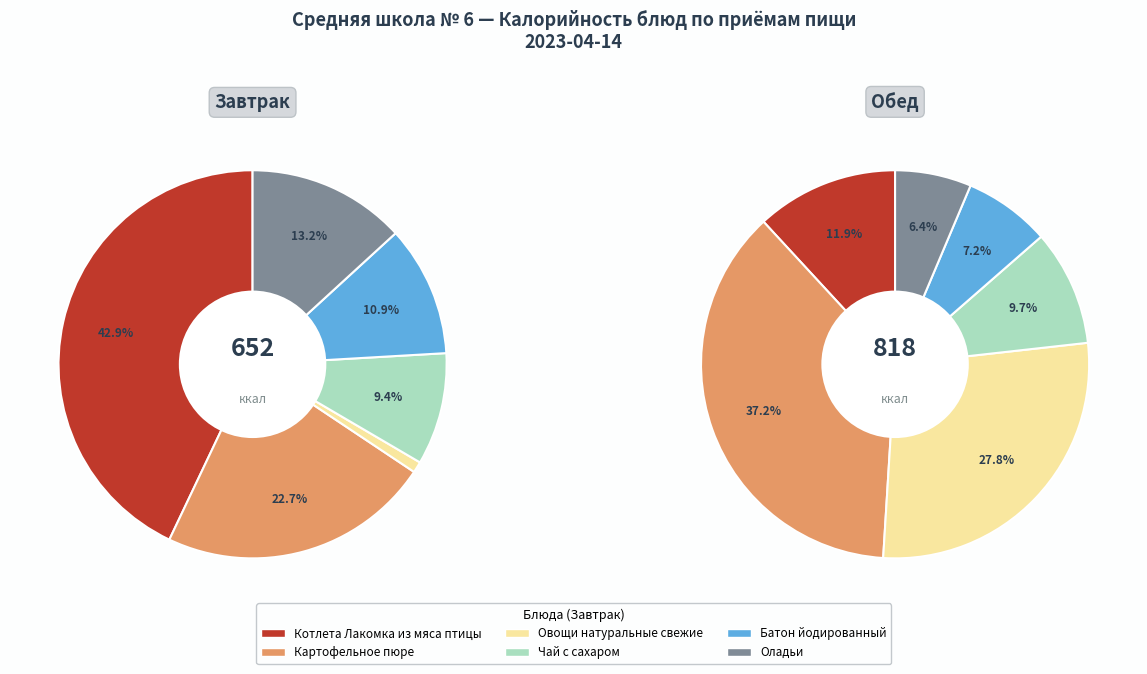

Which series changed the most between 2 and 5?

Обед